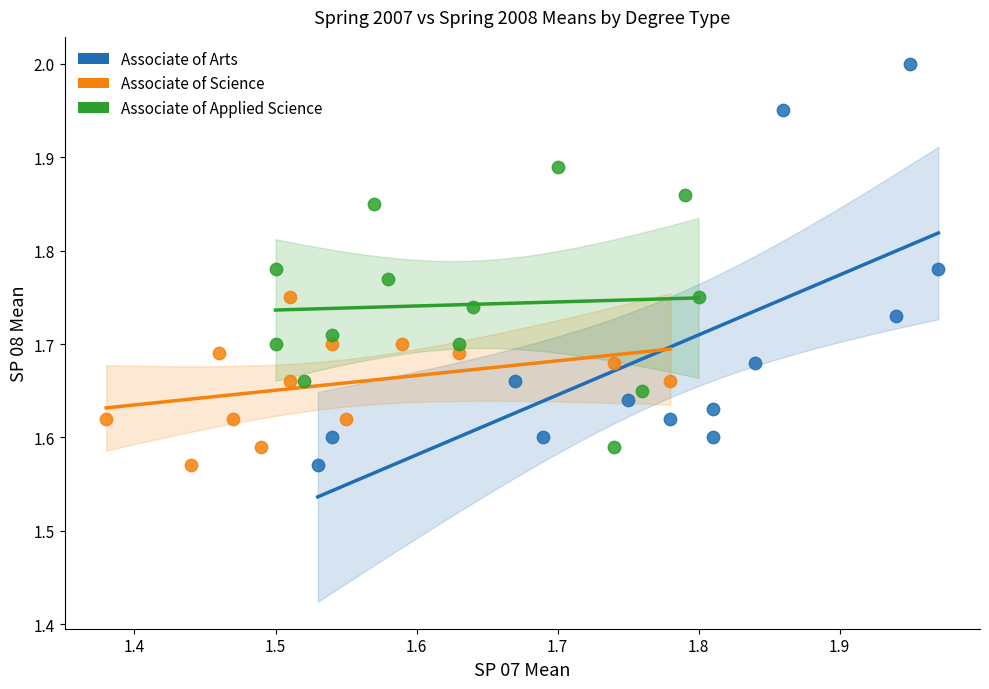

Which series has the widest spread of Y values?

Associate of Arts